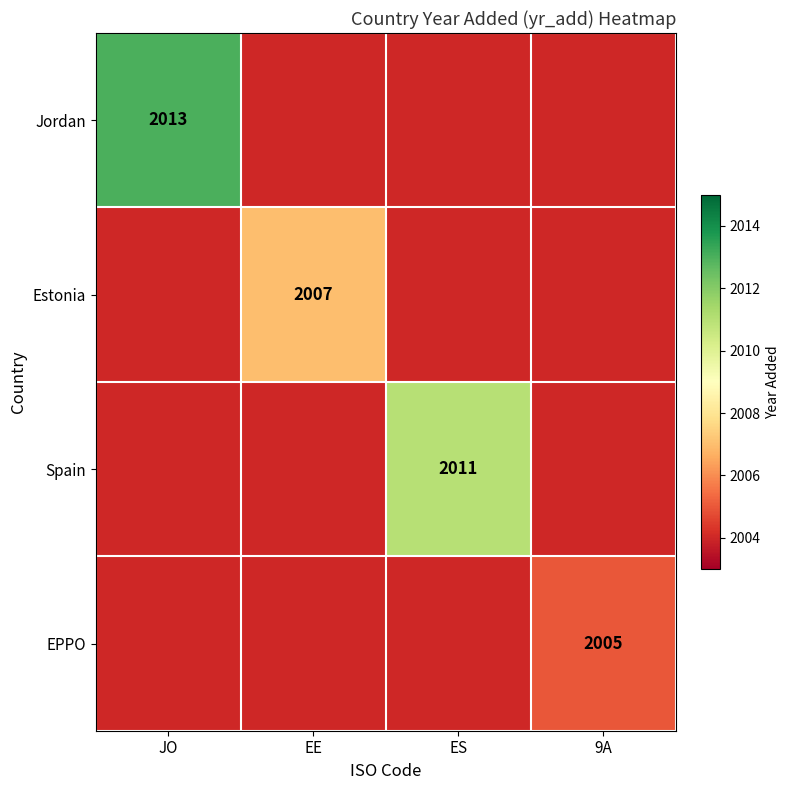

What is the total value across all series at 9A?

8017